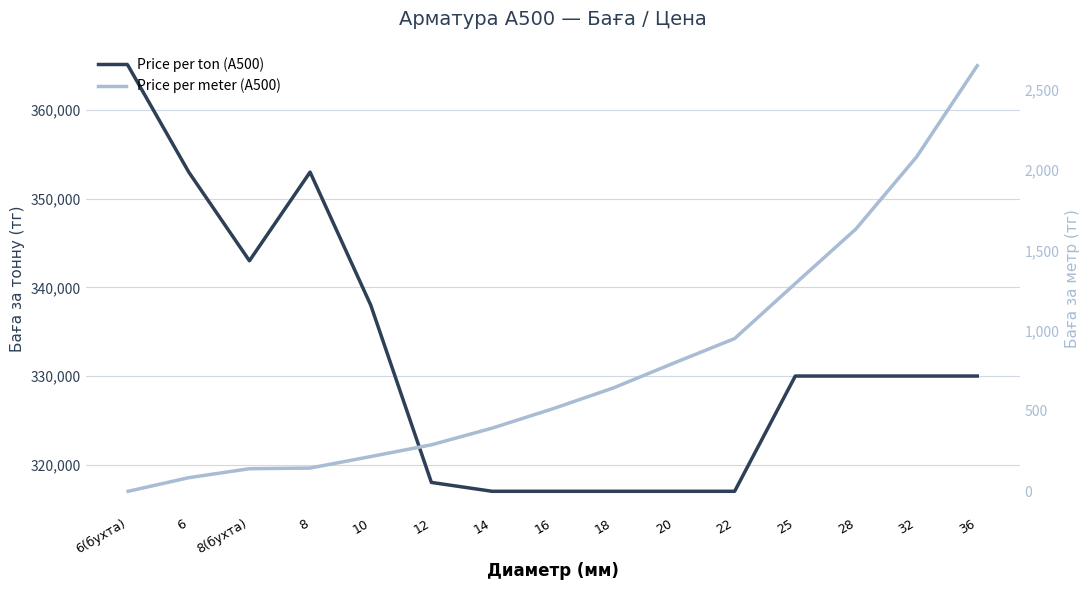

The Price per meter (A500) series shows 1247.6 at 22. True or false?

False